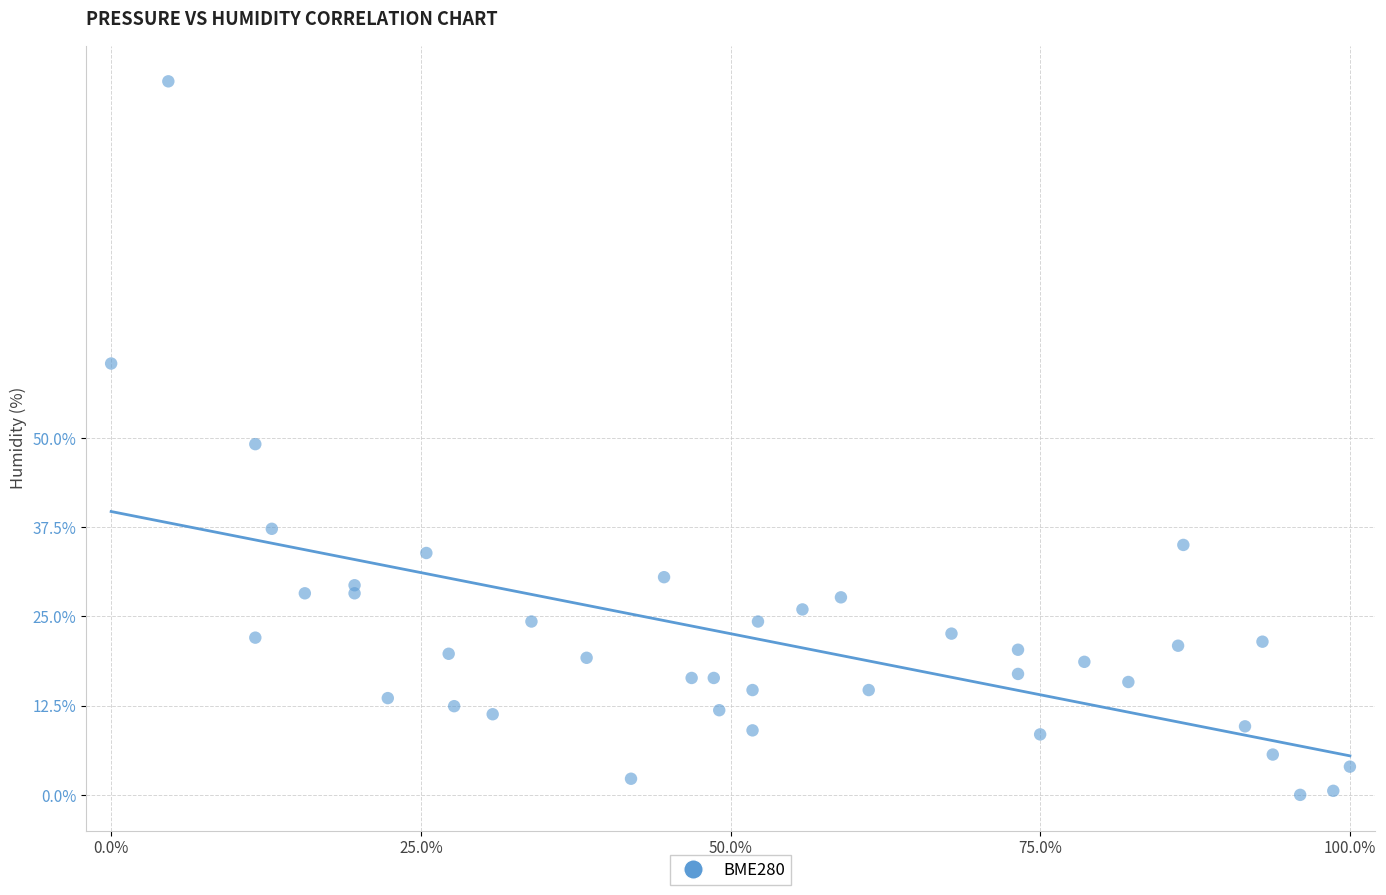

What is the range of X values (max minus min)?

100.0